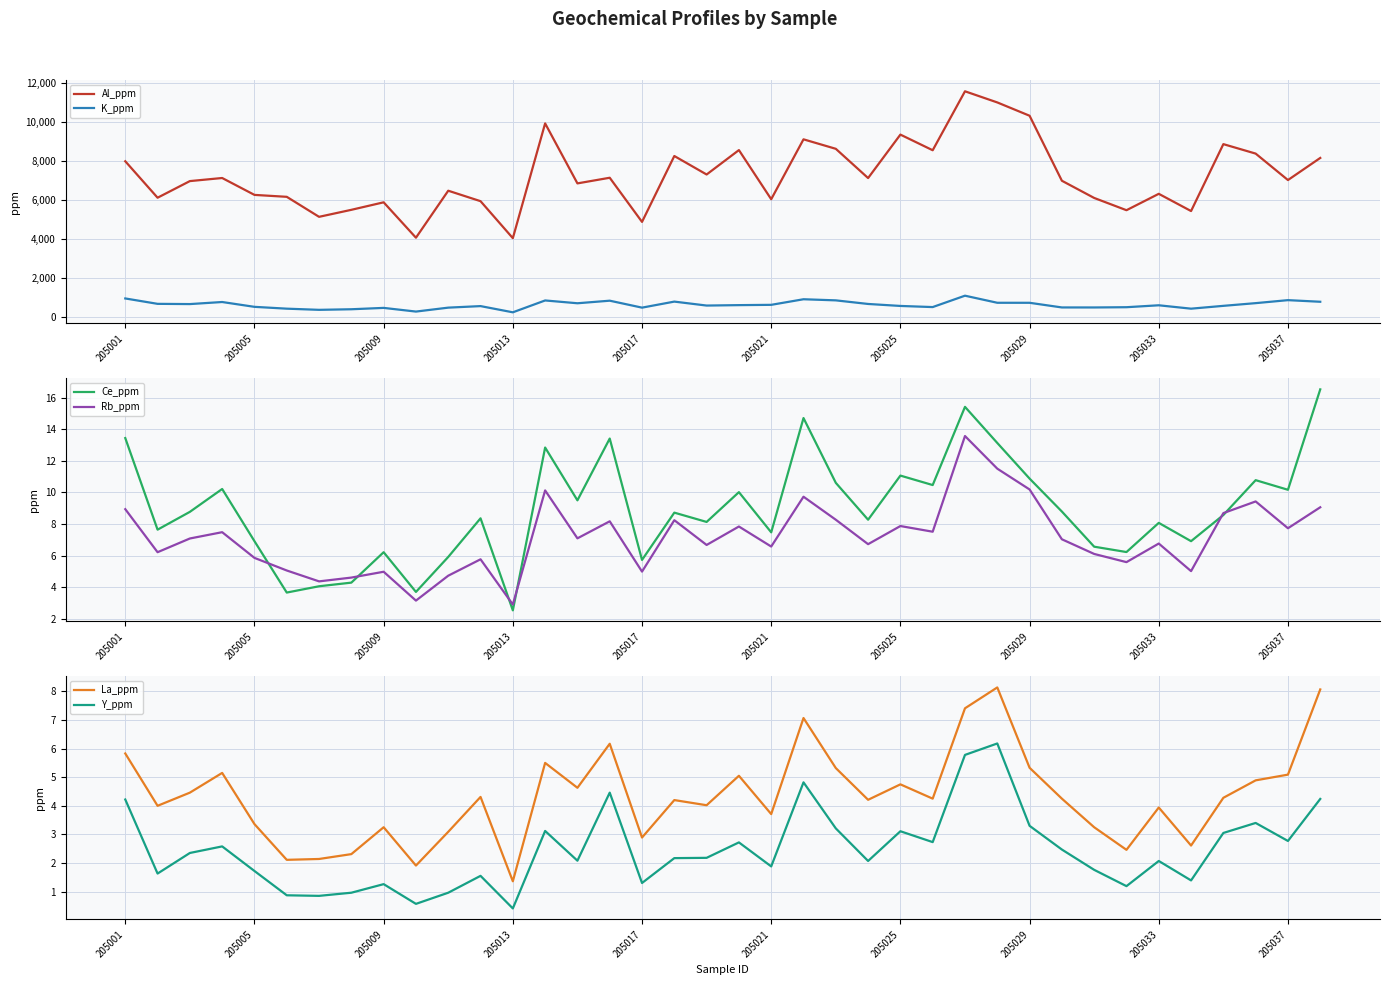

What is the average value of the K_ppm series?

614